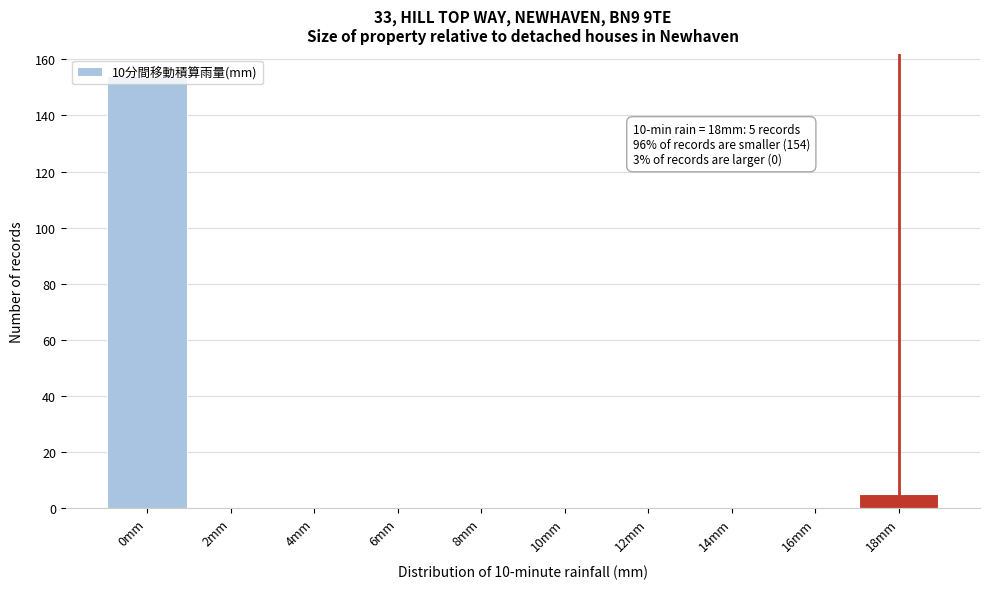

At which category does the chart reach its peak across all series?

0mm